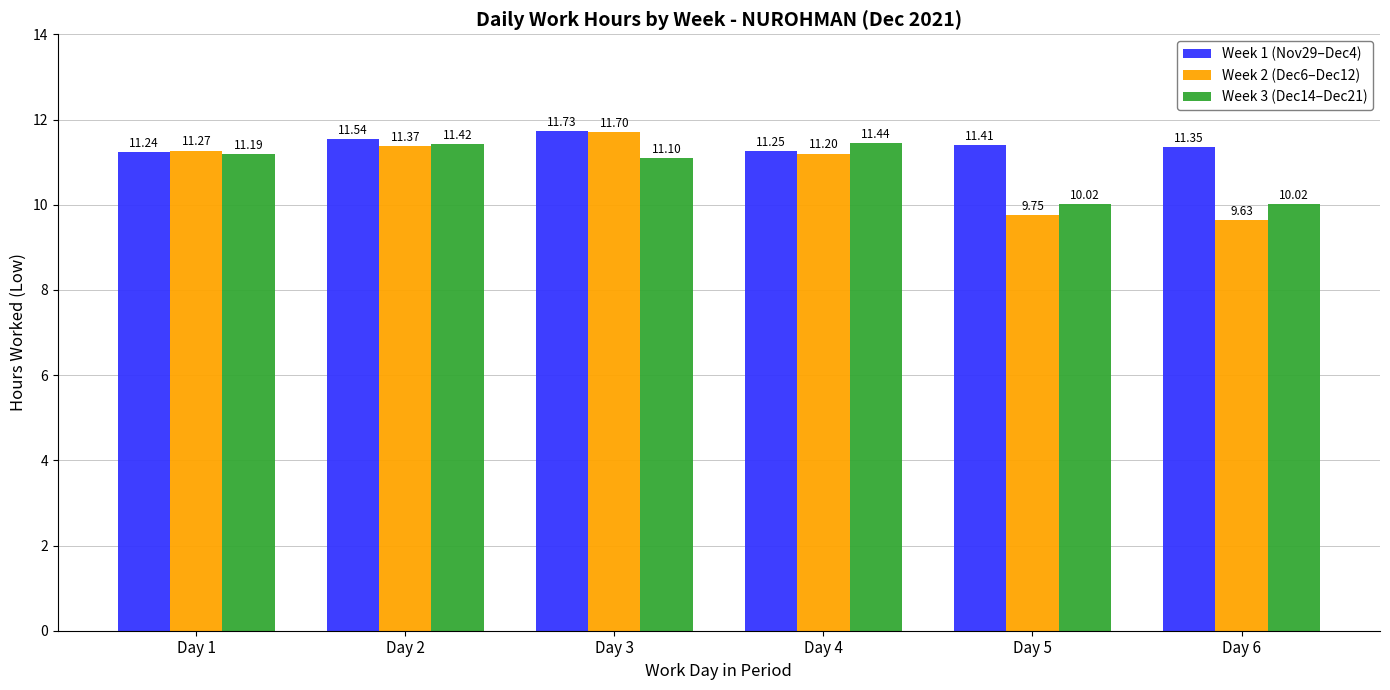

What is the spread (max minus min) of values at Day 5?

1.7